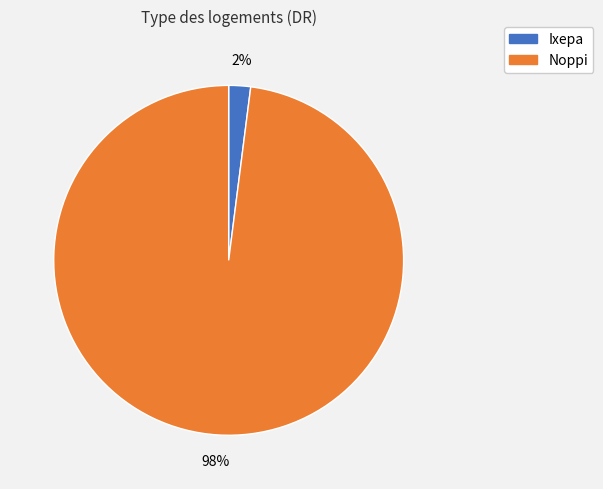

Does any single category account for the majority?

Yes